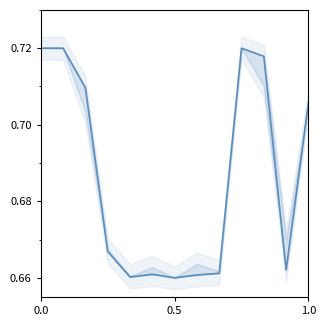

What is the difference between the maximum and minimum values?

0.1